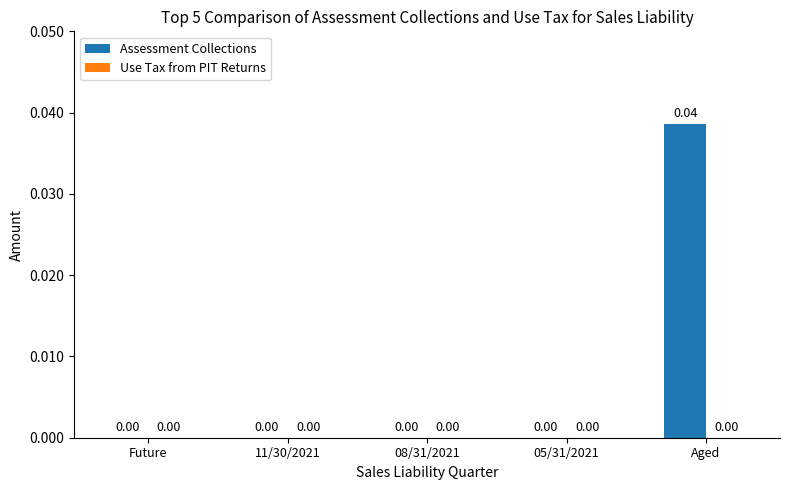

Are the bars horizontal?

No